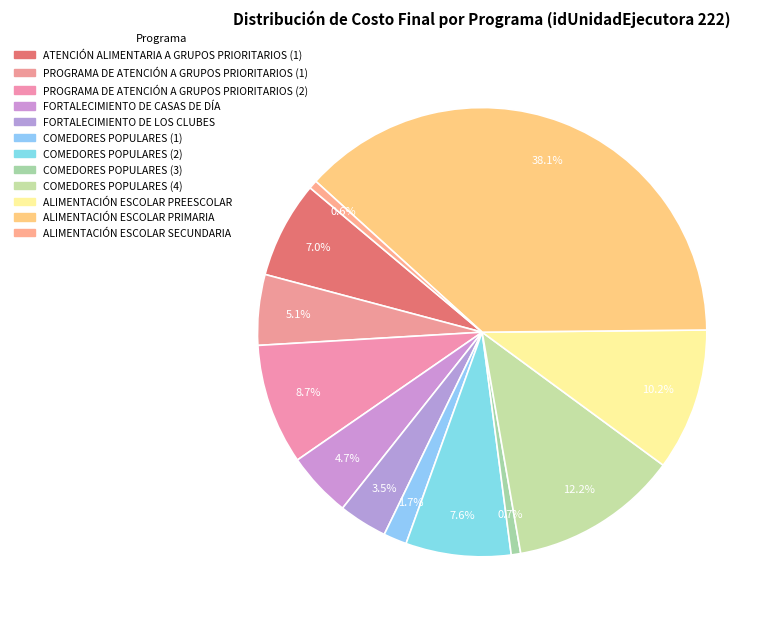

How many slices are in this pie chart?

12